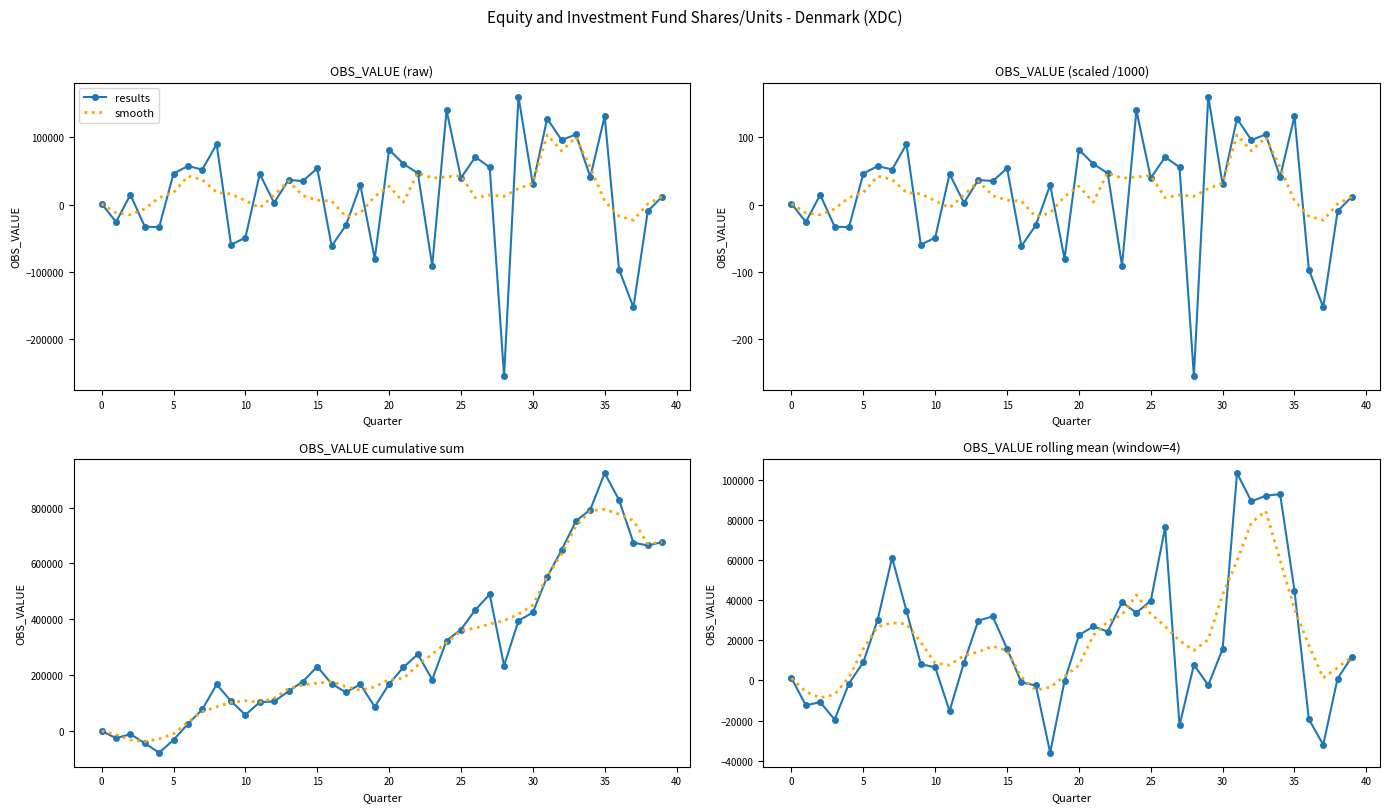

Is it true that smooth equals 80443.9 at 31?

False